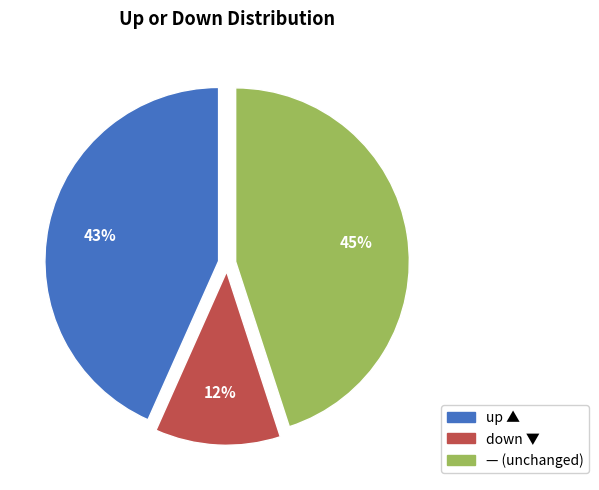

To the nearest percent, what is the difference between the largest and smallest slice percentages?

33%